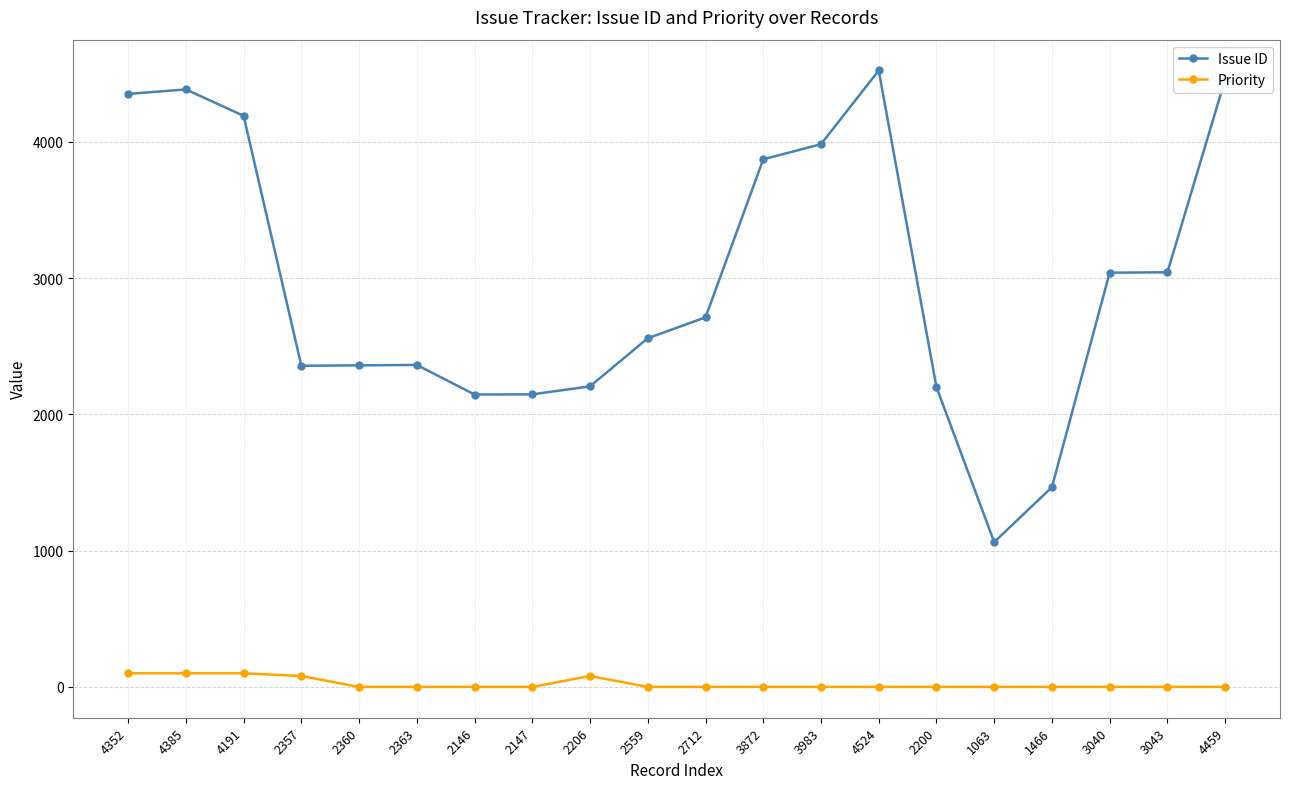

Rank the series at 2200 from highest to lowest value.

Issue ID, Priority